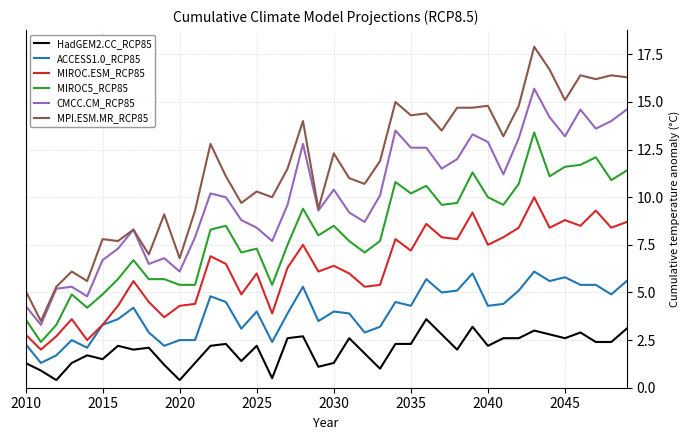

What is the lowest value of the HadGEM2.CC_RCP85 series?

0.4